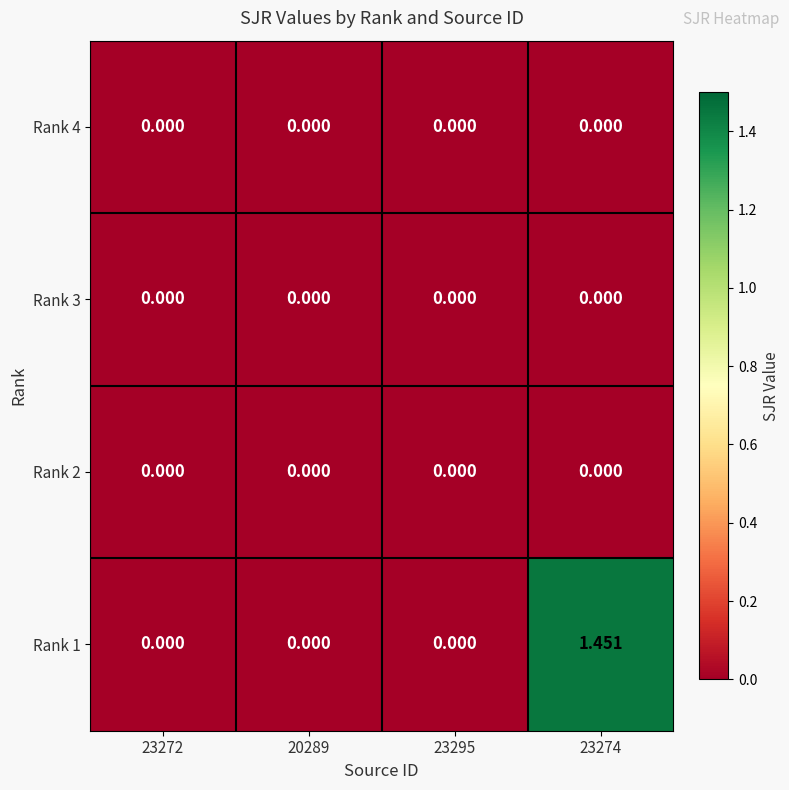

Between 23274 and 23295, which is larger?

23274